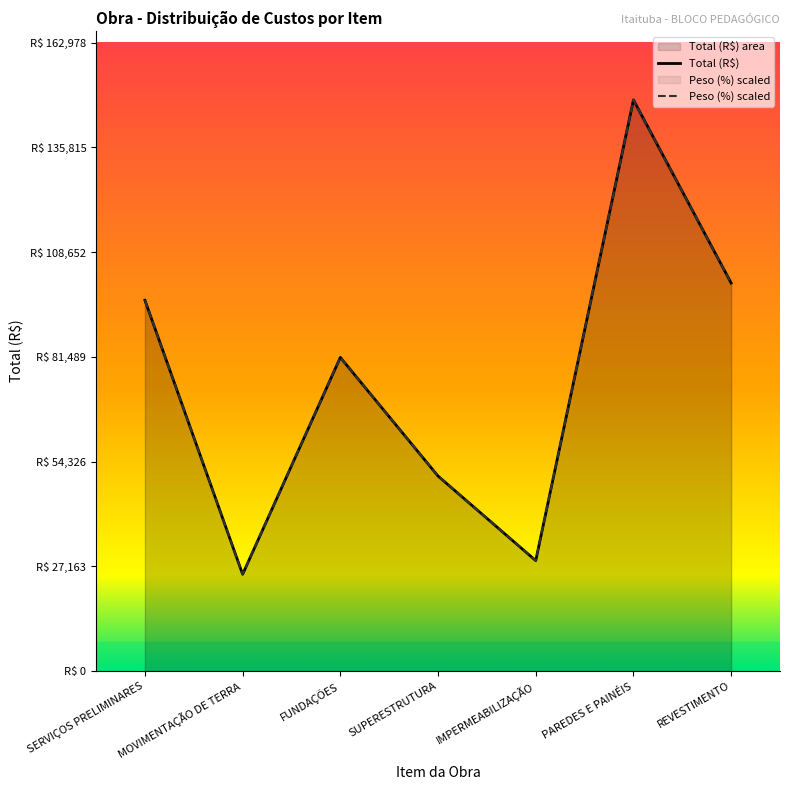

Which series changed the most between SERVIÇOS PRELIMINARES and SUPERESTRUTURA?

Total (R$)